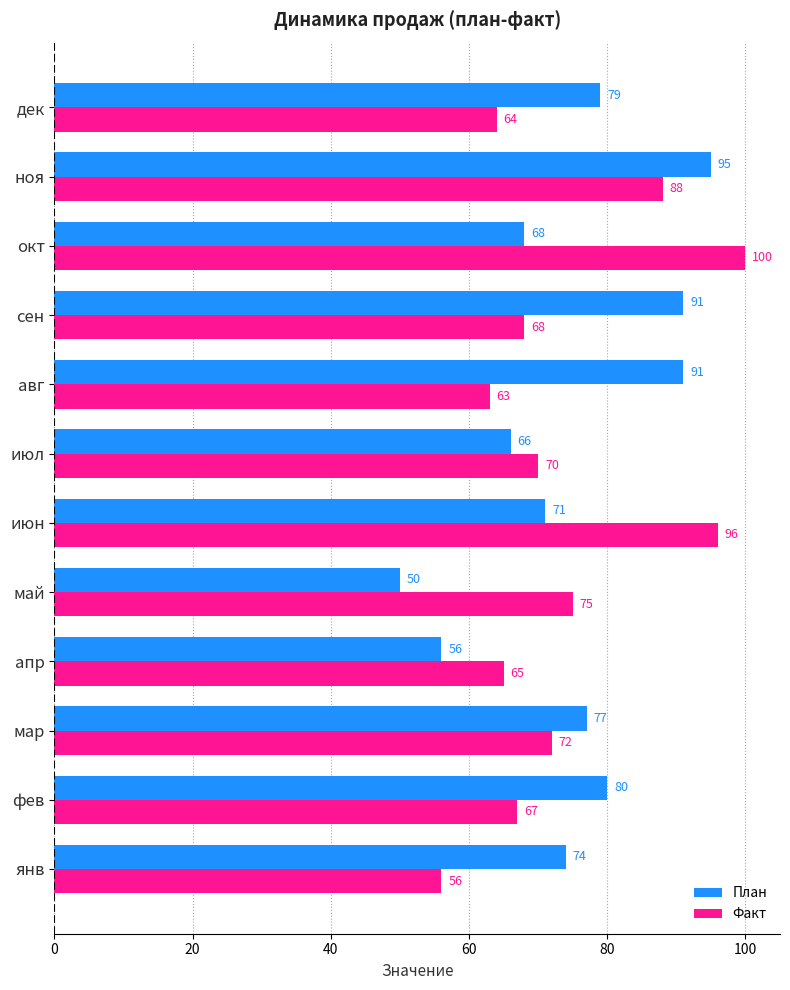

The План series shows 40 at июл. True or false?

False